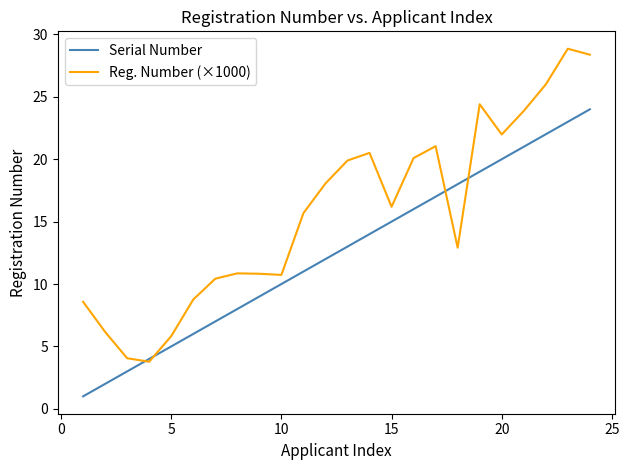

How many lines are shown in the chart?

2